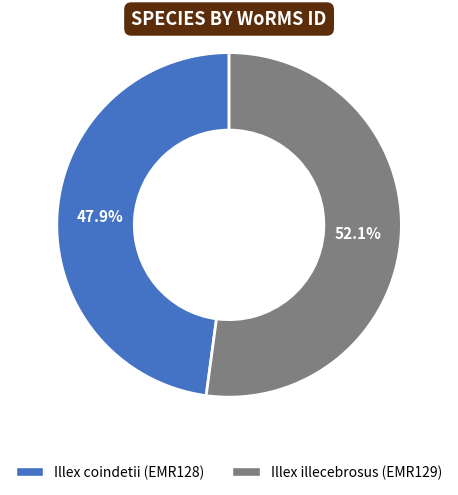

What is the ratio of the value at Illex illecebrosus (EMR129) to the value at Illex coindetii (EMR128)?

1.1